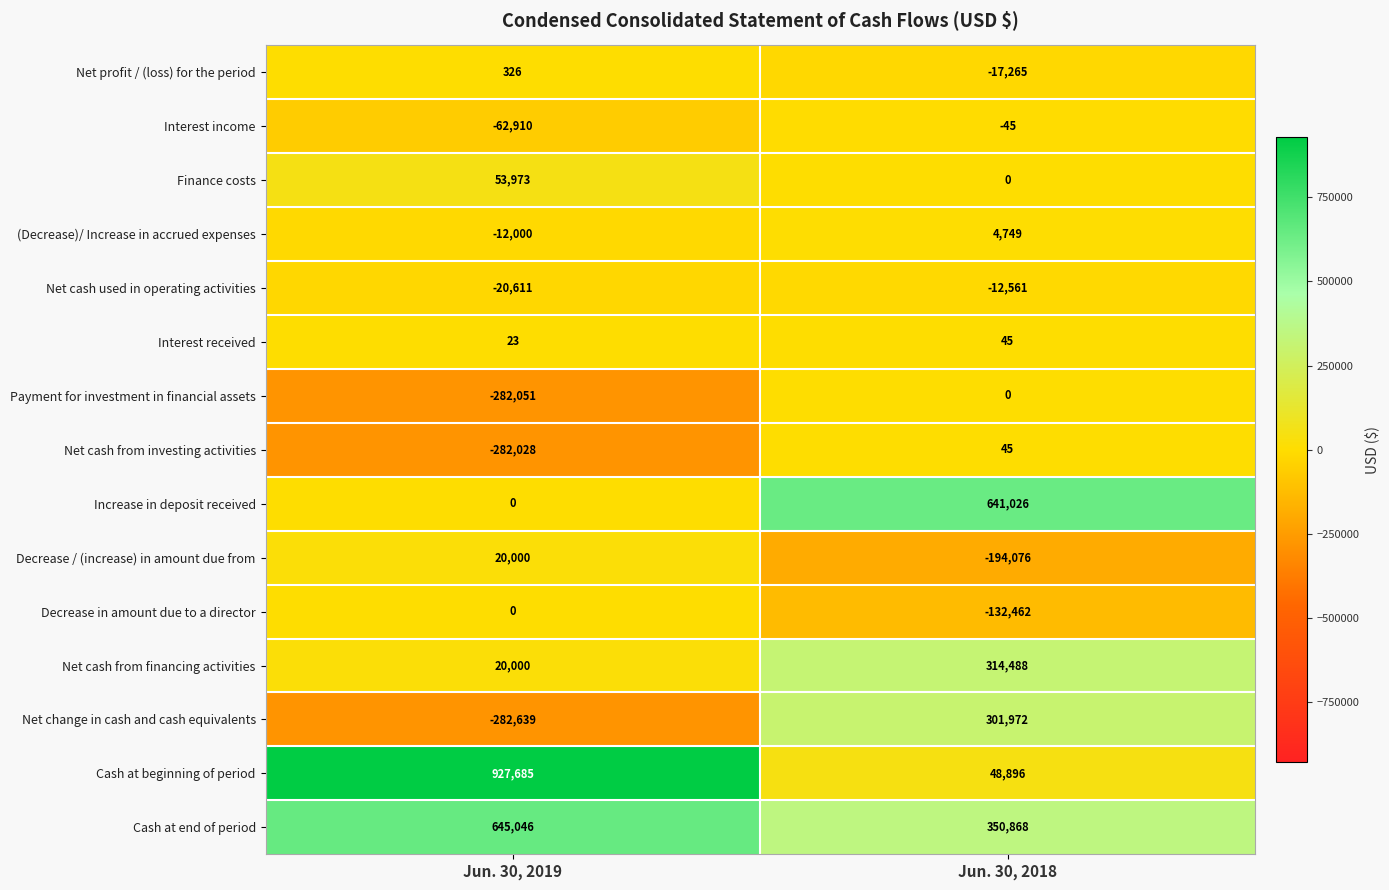

List the labels in order of Net cash from financing activities value, smallest first.

Jun. 30, 2019, Jun. 30, 2018